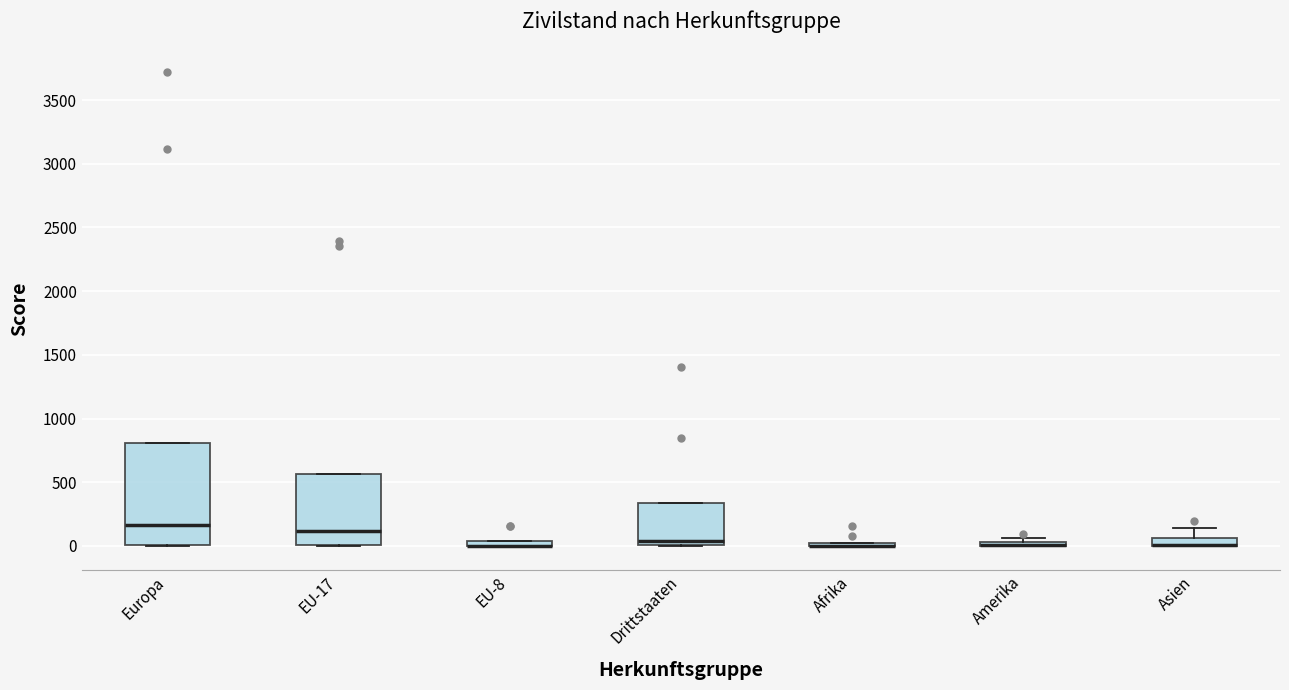

Which box is the tallest, from its lower edge to its upper edge?

Europa